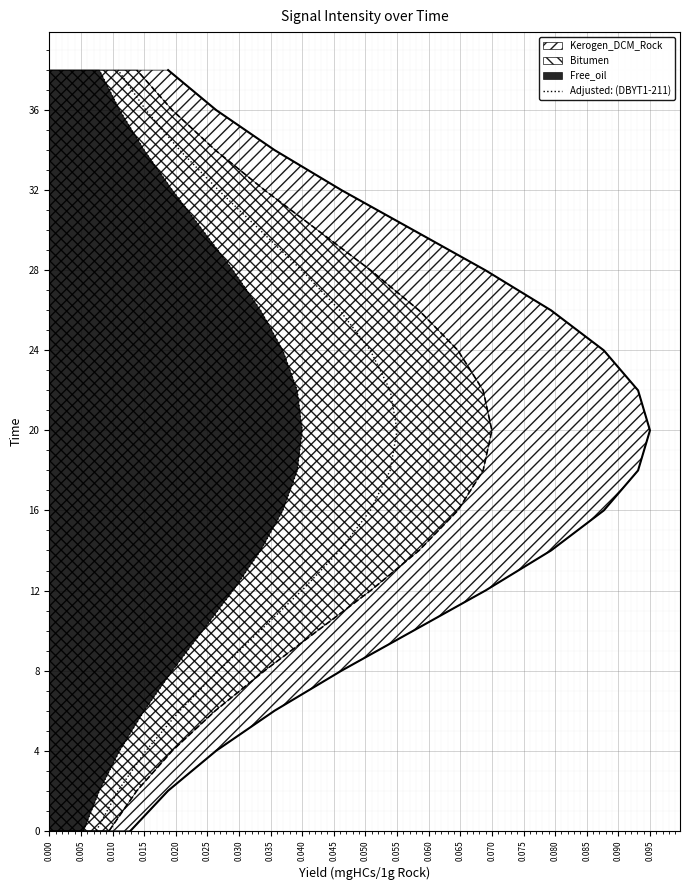

What is the difference between the values at 0.030 and 0.040?

4